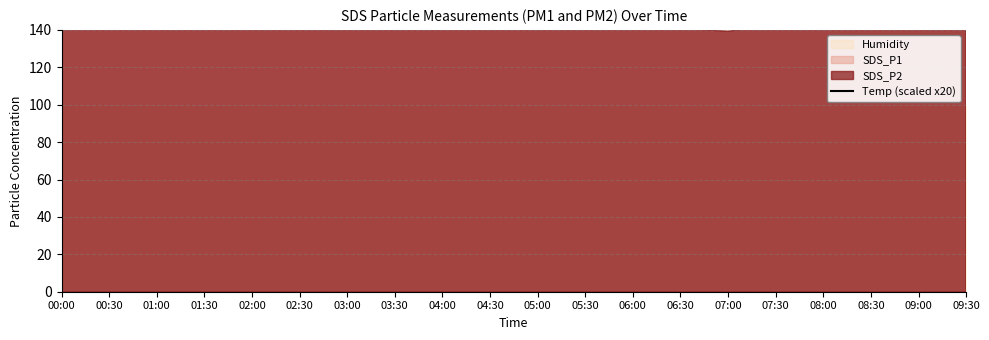

What is the change in value from 03:30 to 06:30?

+8